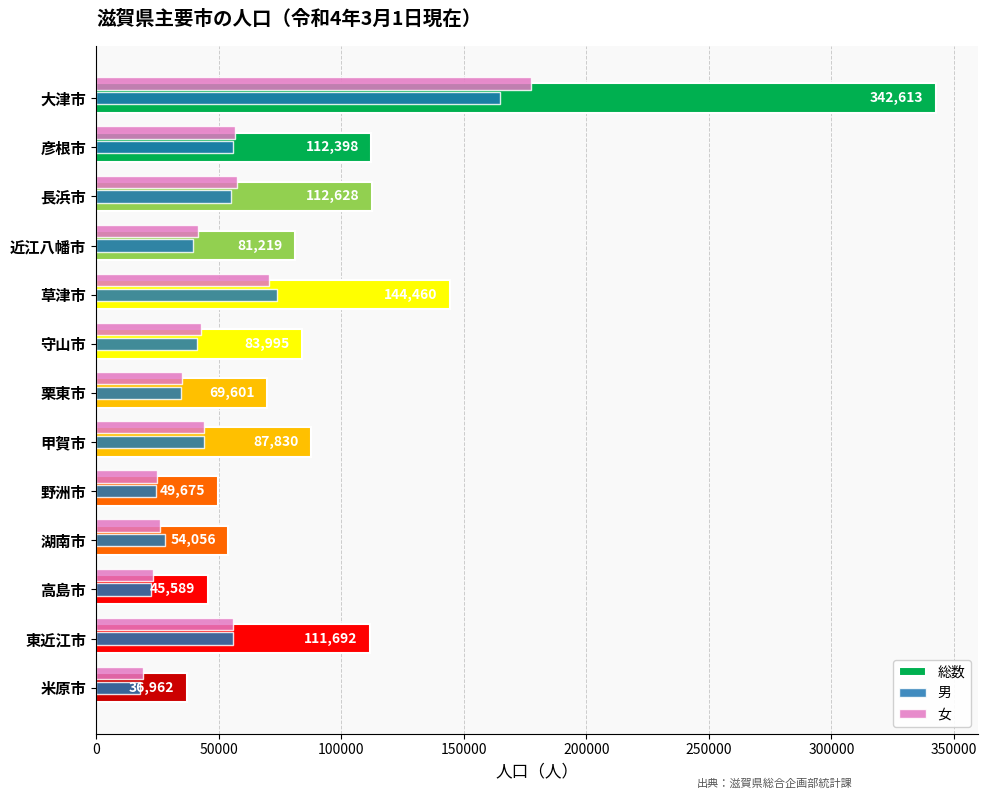

What is the difference between the maximum and minimum values in the 女 series?

158599